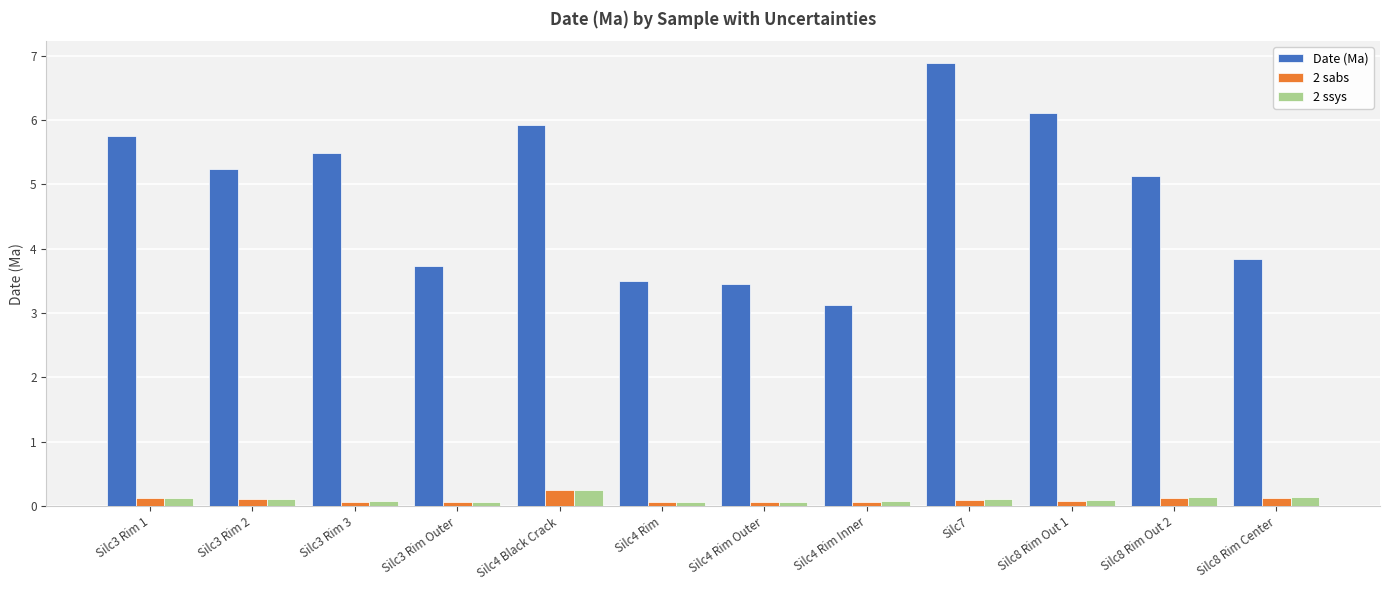

The 2 sabs series shows 0.1 at Silc4 Rim. True or false?

True